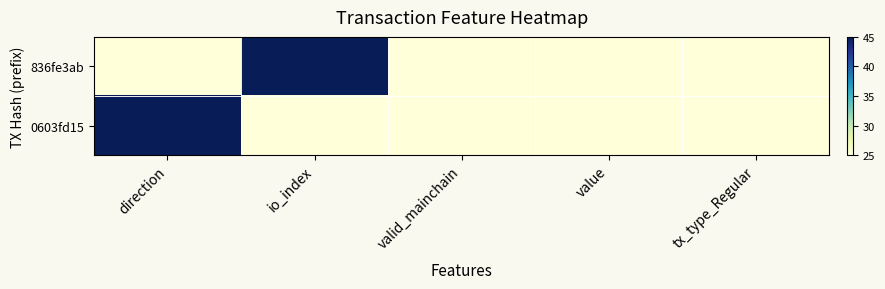

Which series has the largest total across all categories?

836fe3ab